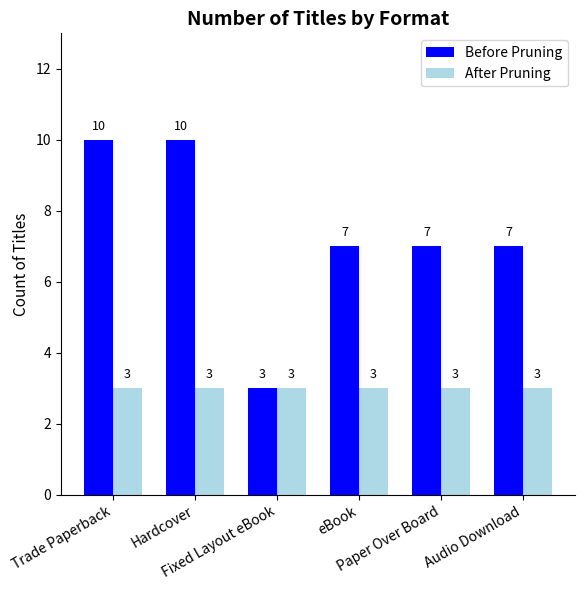

What is the label of the 3rd bar from the right?

eBook